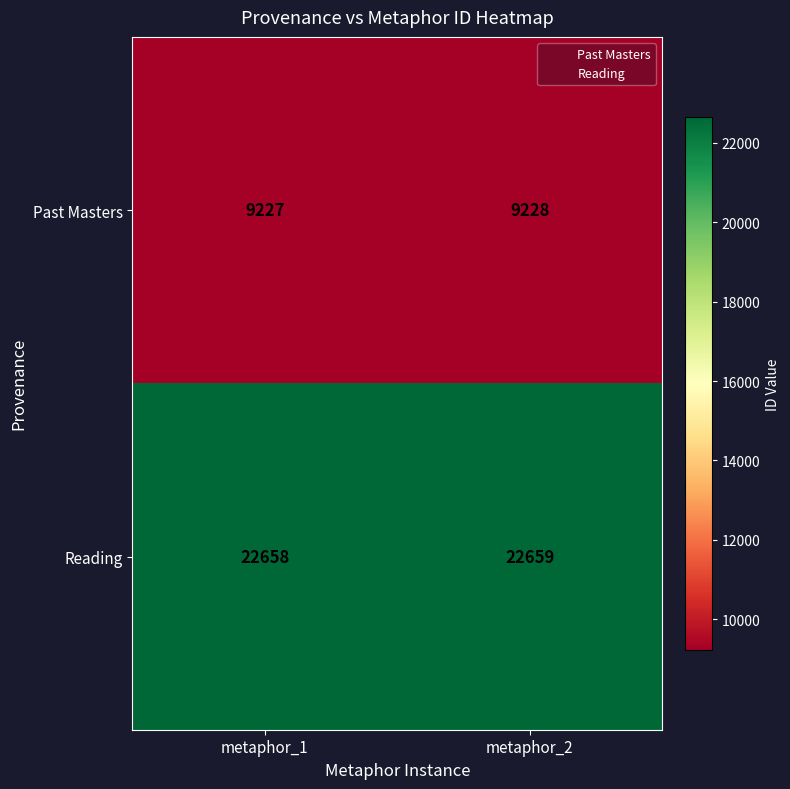

What is the total value across all series at metaphor_2?

31887